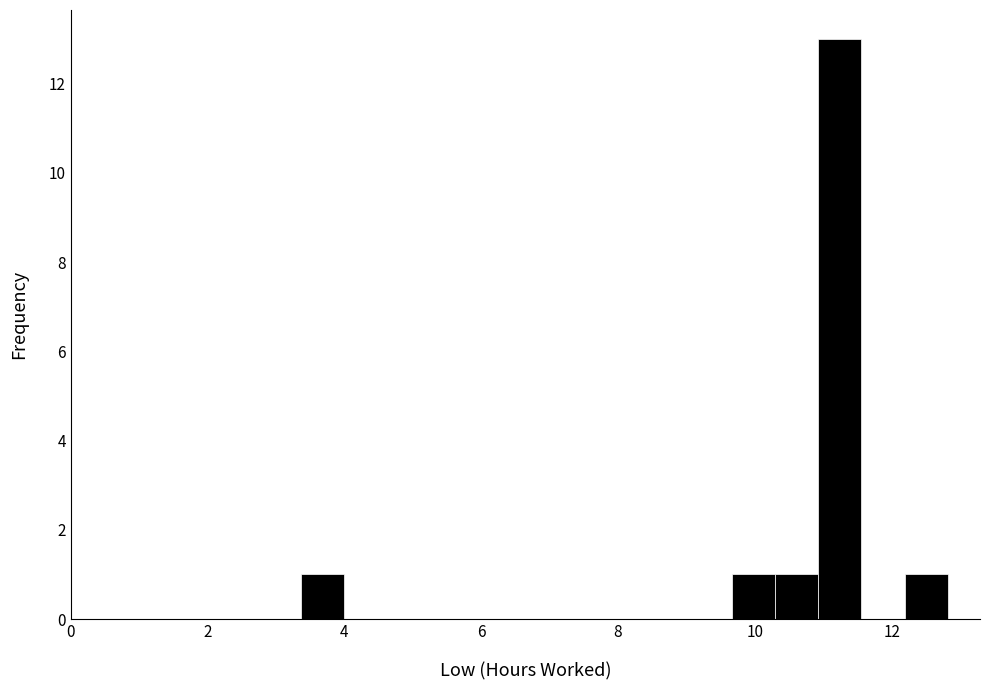

Around what value on the x-axis is the tallest bar? Give the approximate position of its centre, as read against the axis.

11.2